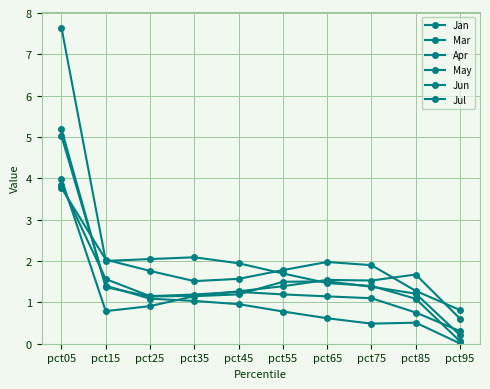

What is the value of the Jan point at the 8th from the left?

0.5